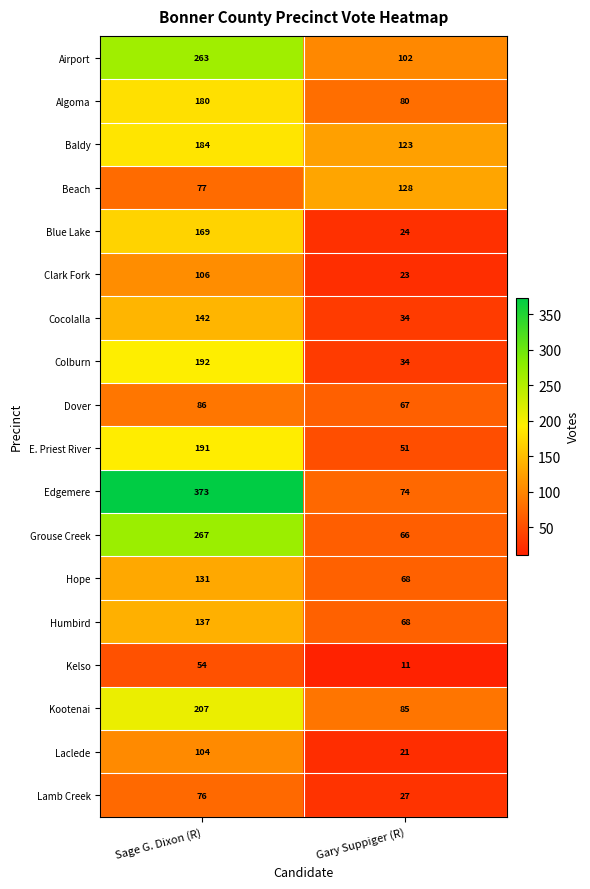

What is the difference between the maximum and minimum values in the Kootenai series?

122